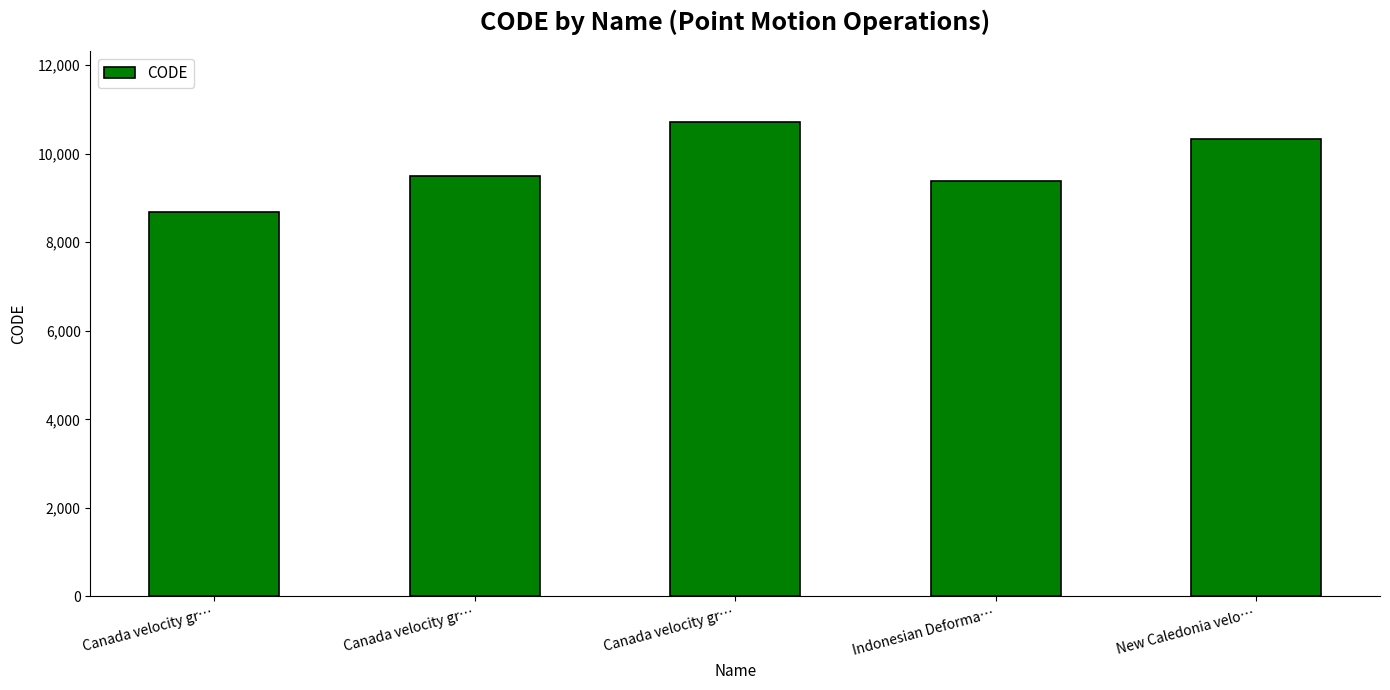

Where is the data nearest to the value 9691?

Canada velocity gr…